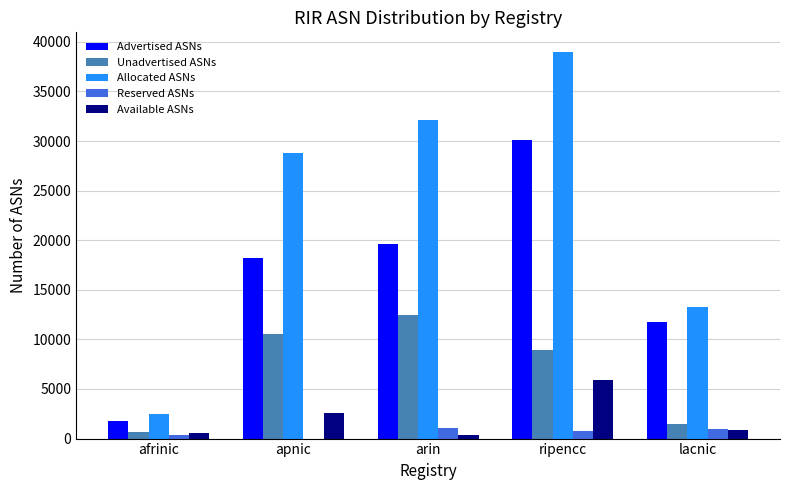

What is the sum of the Unadvertised ASNs values at arin and apnic?

23000